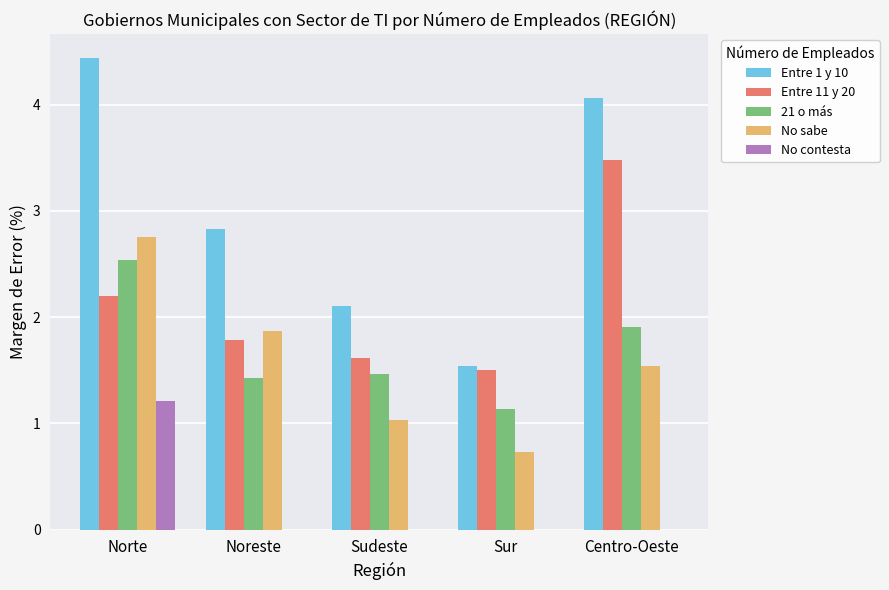

Which series has the largest total across all categories?

Entre 1 y 10